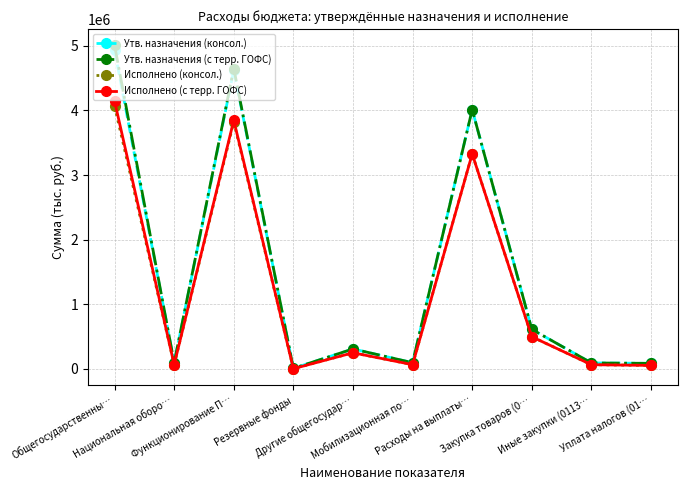

What are all the series names shown in the legend?

Утв. назначения (консол.), Утв. назначения (с терр. ГОФС), Исполнено (консол.), Исполнено (с терр. ГОФС)